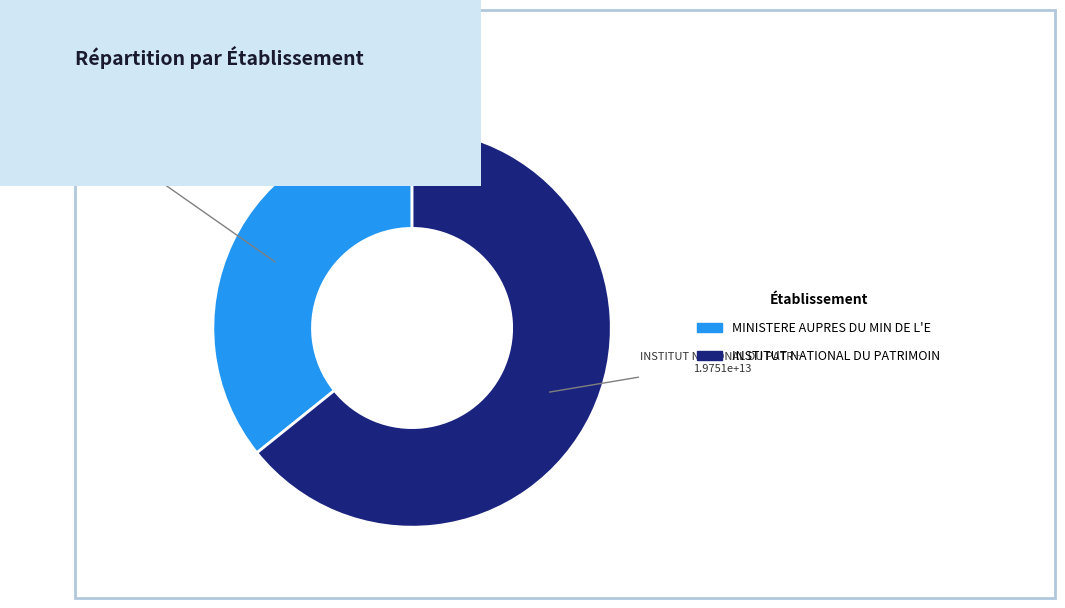

Does any single category account for the majority?

Yes